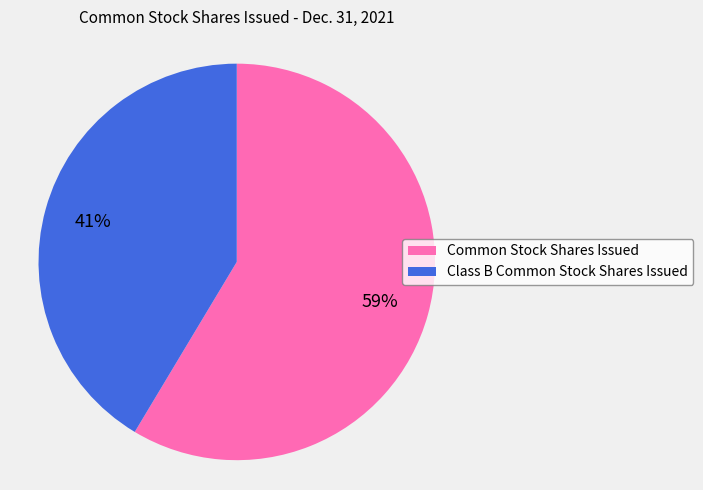

Combined, do Common Stock Shares Issued and Class B Common Stock Shares Issued account for over 50%?

Yes